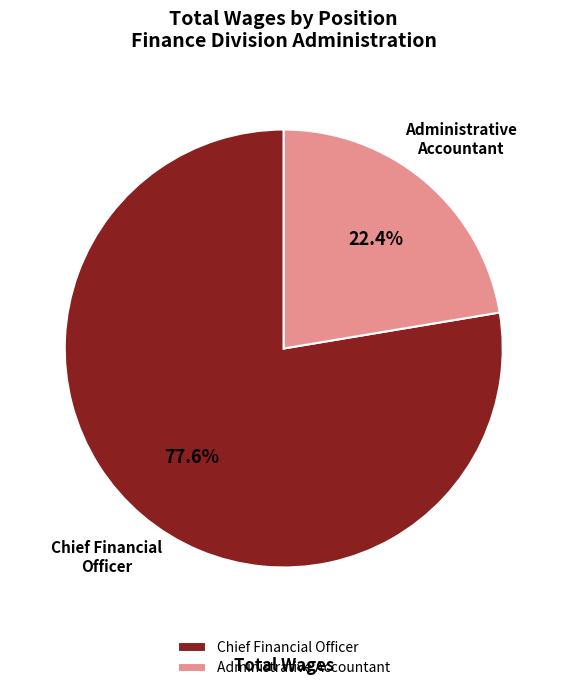

What percentage do Chief Financial Officer and Administrative Accountant together represent?

100.0%